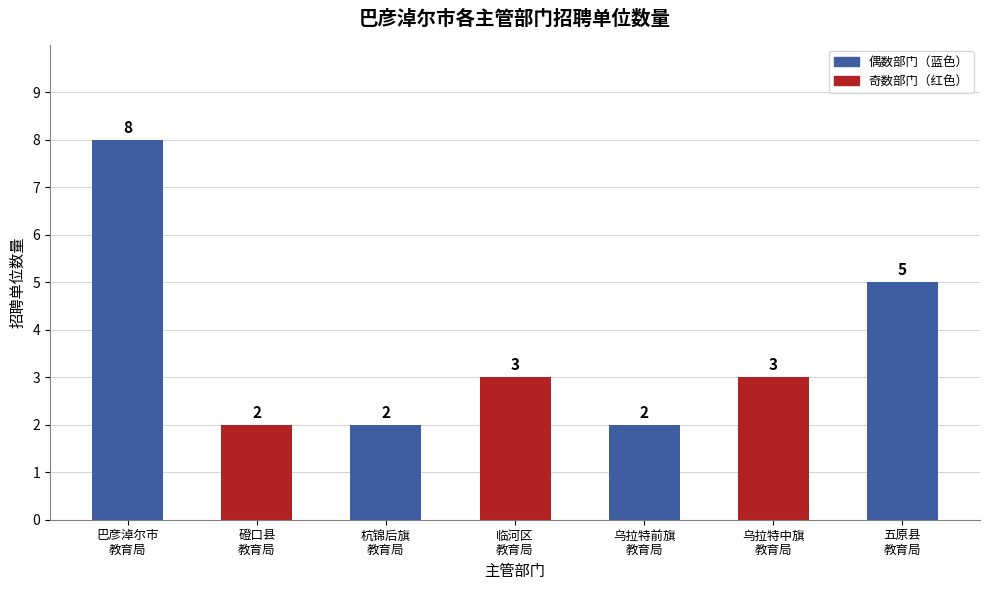

What is the difference between the second highest and second lowest values?

3